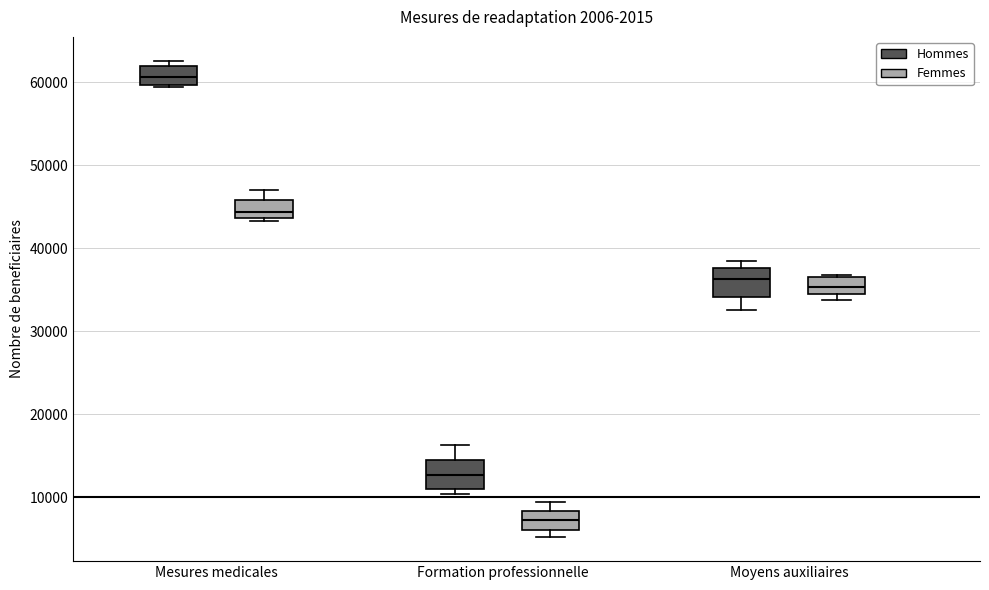

Reading left to right, read every box against the y-axis: the position of its median line, the range the box covers, and the ends of its whiskers. The values are not printed on the chart, so give them approximately, as read against the axis.

Mesures medicales (Hommes): median 61000, box 60000 to 62000, whiskers 59000 to 63000
Mesures medicales (Femmes): median 44000 (just above the box's lower edge), box 44000 to 46000, whiskers 43000 to 47000
Formation professionnelle (Hommes): median 13000, box 11000 to 14000, whiskers 10000 to 16000
Formation professionnelle (Femmes): median 7000, box 6000 to 8000, whiskers 5000 to 9000
Moyens auxiliaires (Hommes): median 36000, box 34000 to 38000, whiskers 33000 to 38000 (just above the box's upper edge)
Moyens auxiliaires (Femmes): median 35000 (inside the box), box 35000 to 36000, whiskers 34000 to 37000